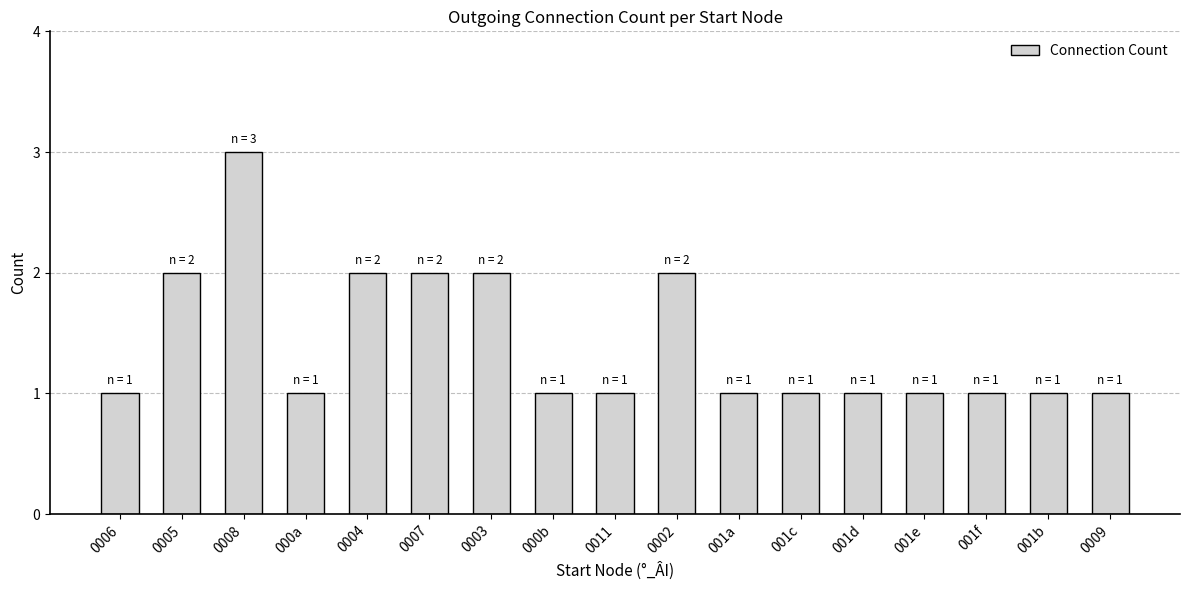

True or false: the data shows 1 at 000a.

True